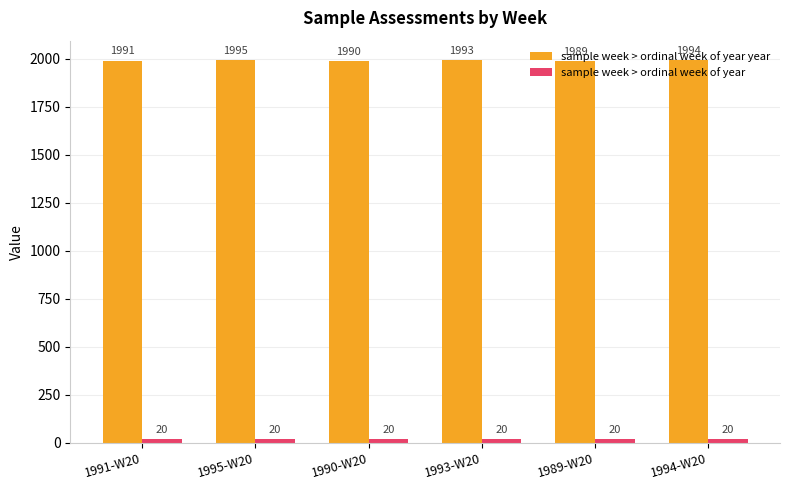

What is the maximum value shown in the chart?

1995